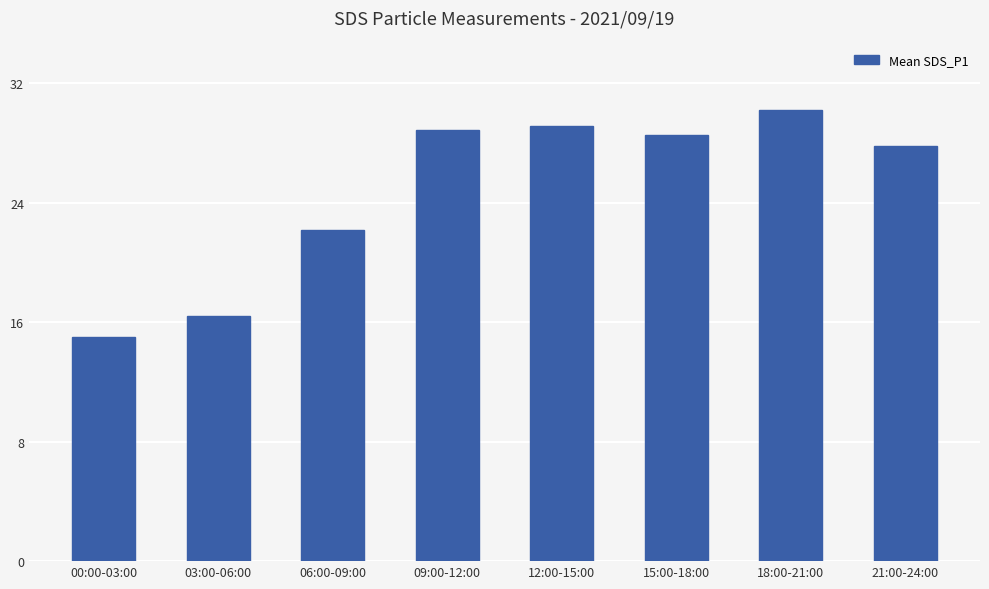

What is the change in value from 03:00-06:00 to 15:00-18:00?

+12.1